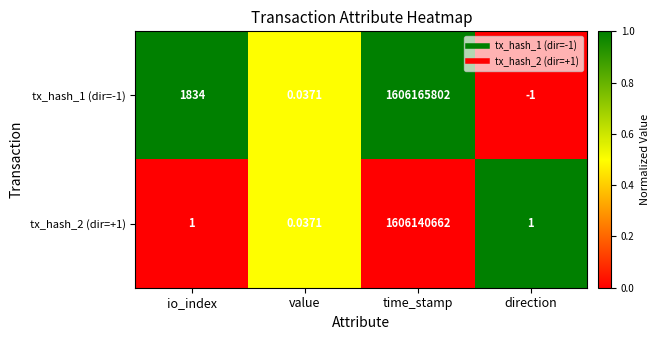

At which category does the chart reach its minimum across all series?

direction